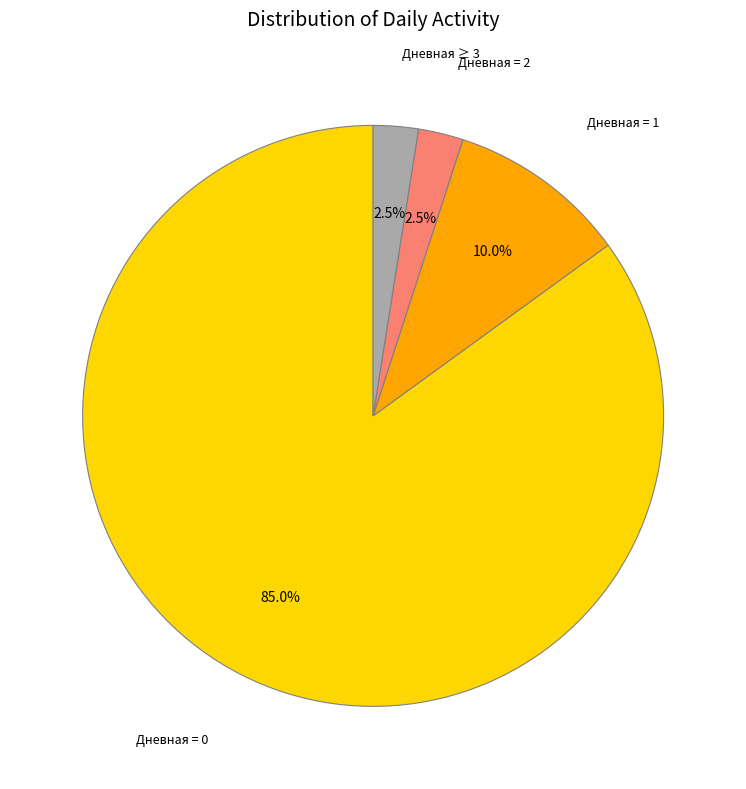

Is the sum of Дневная = 1 and Дневная = 0 greater than half?

Yes